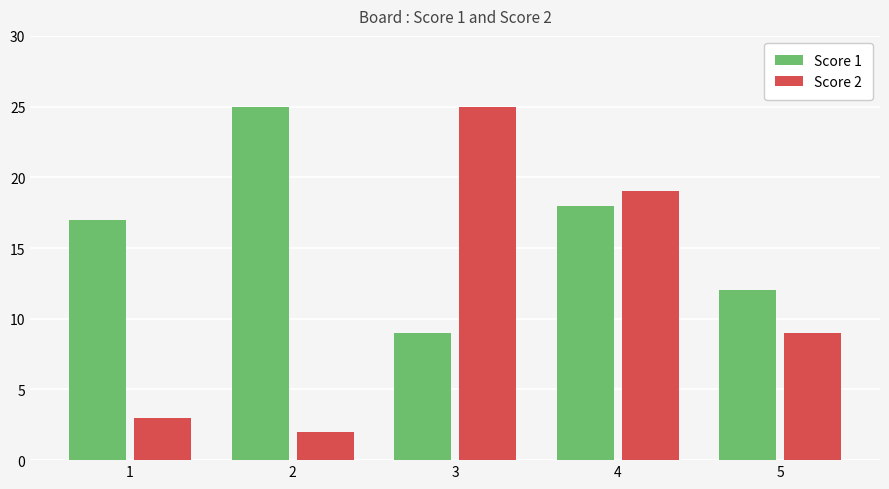

At which category is the sum across all series the highest?

4